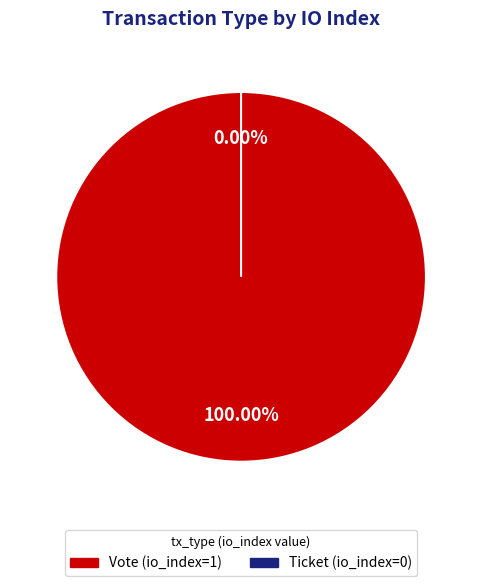

To the nearest percent, what percentage of the pie is Vote (io_index=1)?

100%